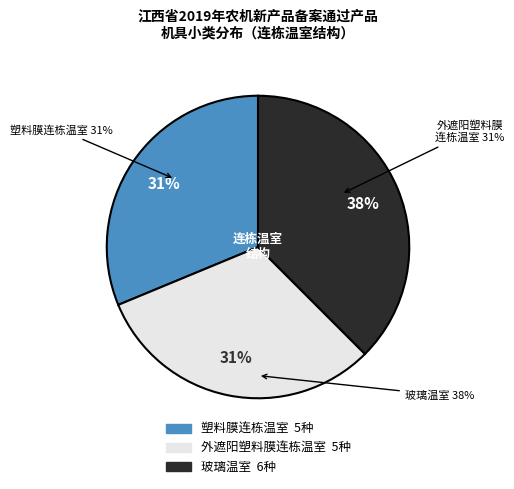

Is 塑料膜连栋温室 the majority of the pie?

No